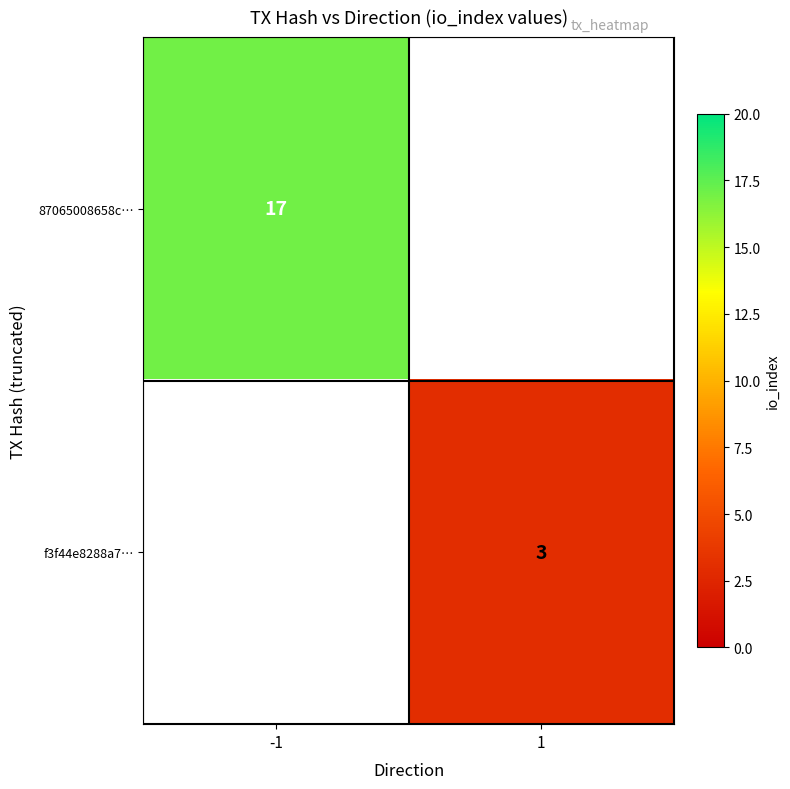

What is the smallest value displayed?

3.0